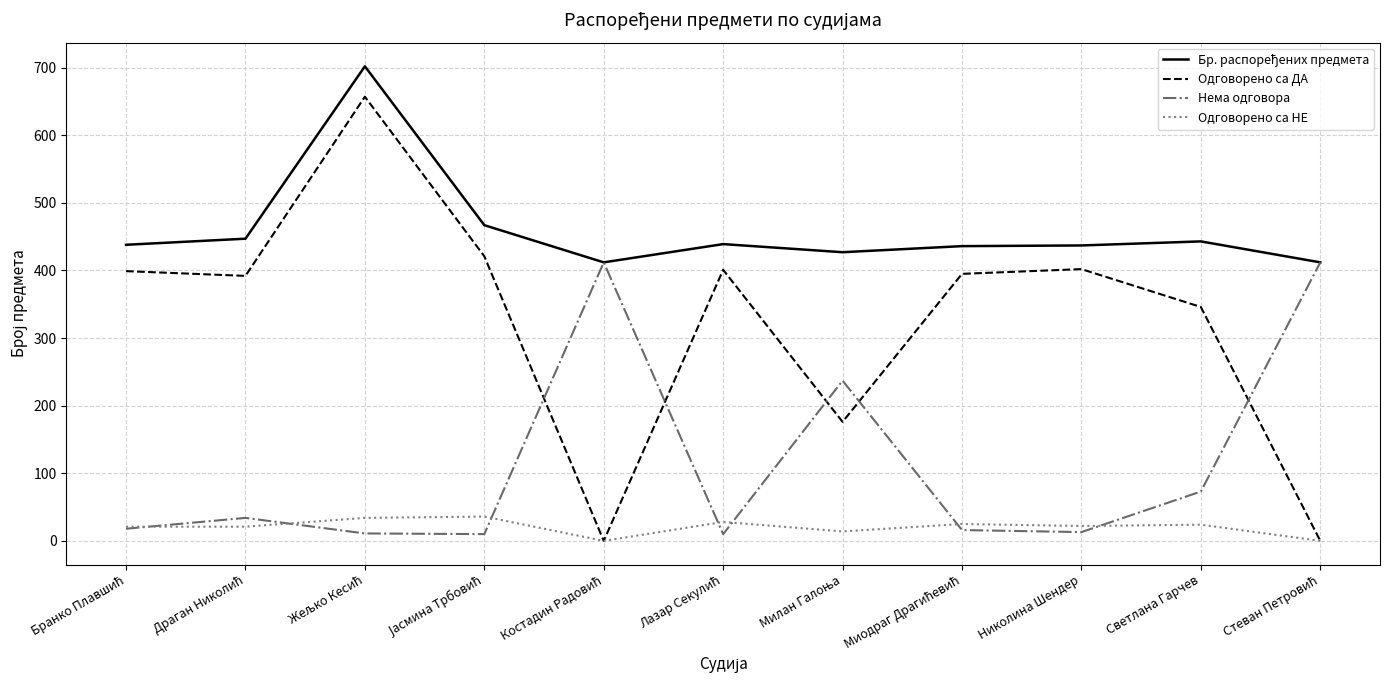

How many times do Нема одговора and Одговорено са ДА cross each other?

5